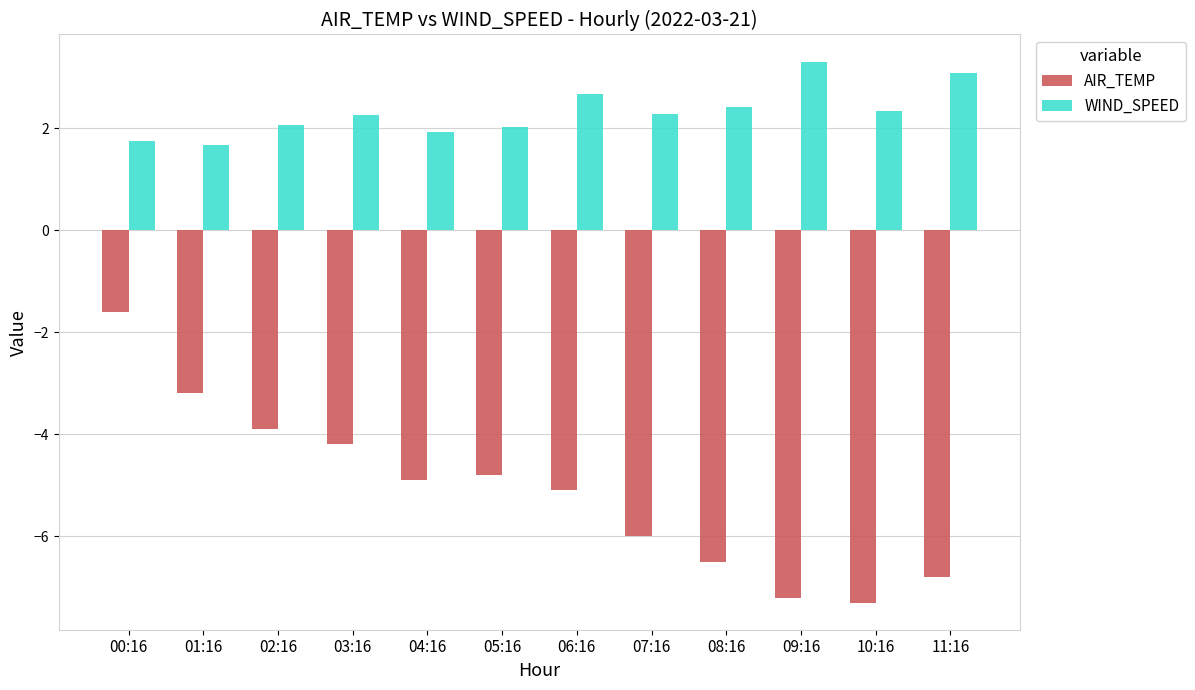

What value does the WIND_SPEED series have at 08:16?

2.4